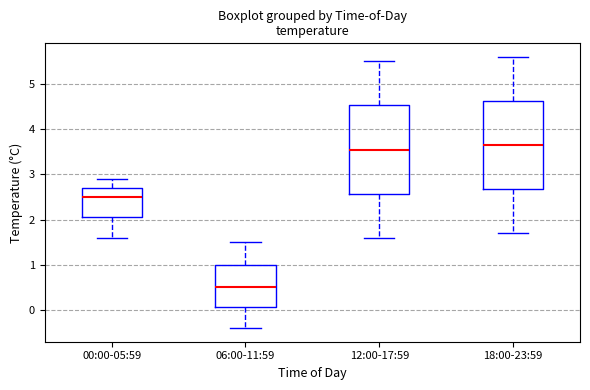

Where is the lower edge of the box for 18:00-23:59 on the y-axis? The values are not printed on the chart, so give them approximately, as read against the axis.

2.7